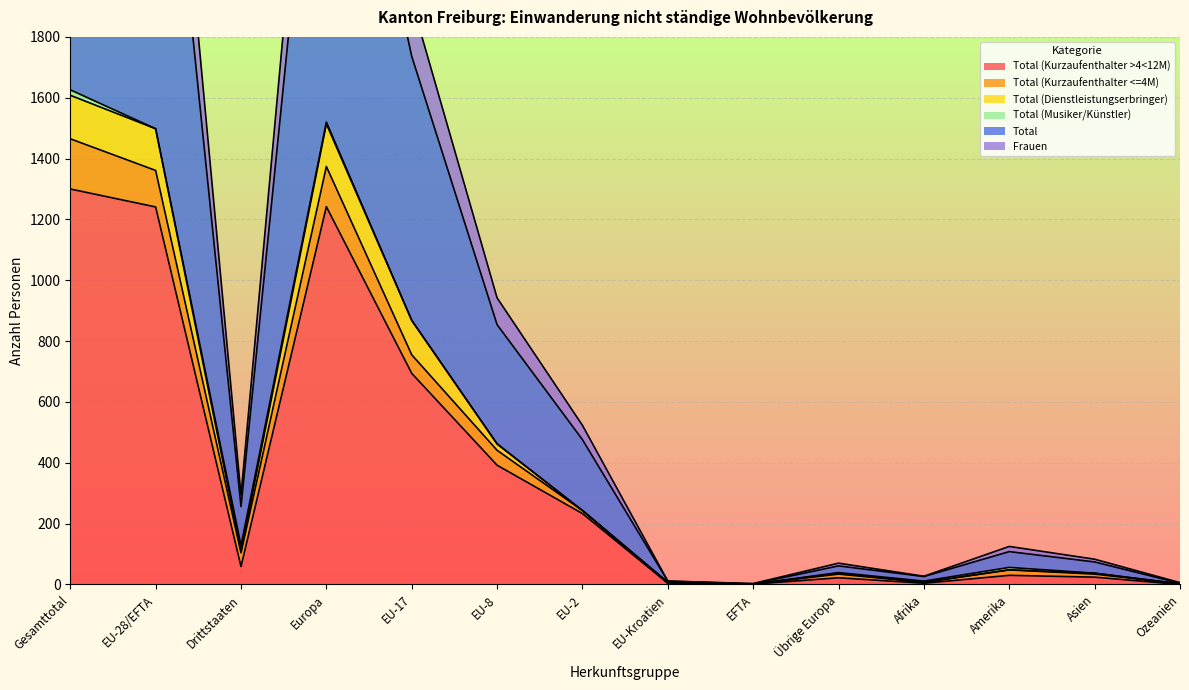

Is the value of Frauen at EFTA greater than the value of Total at Asien?

No